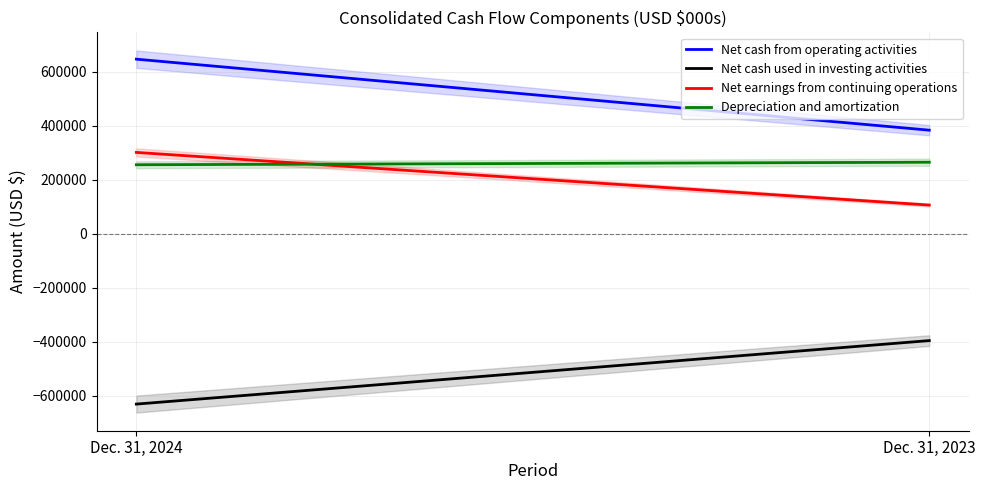

Is this an area chart (filled region under the line)?

No